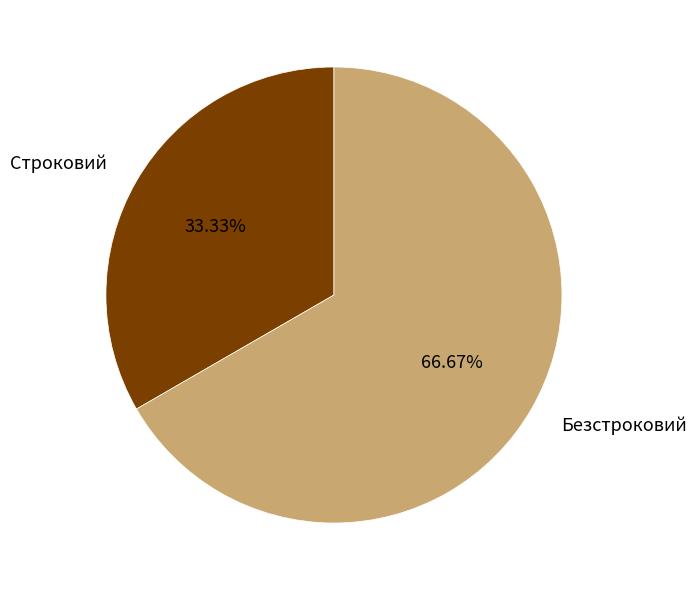

How many slices are in this pie chart?

2